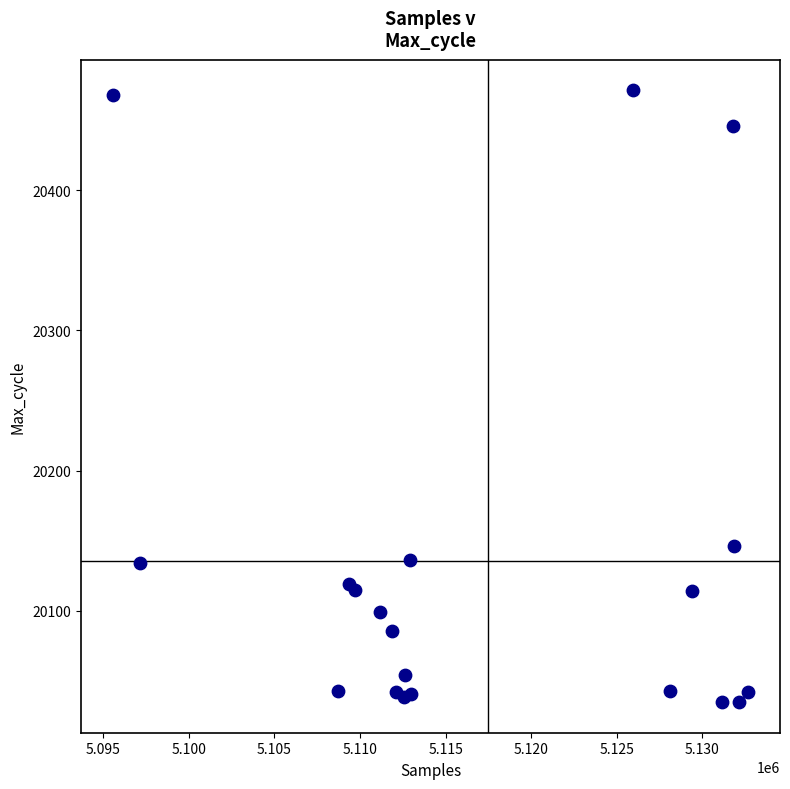

What Y value in the scatter plot is closest to 20253?

20146